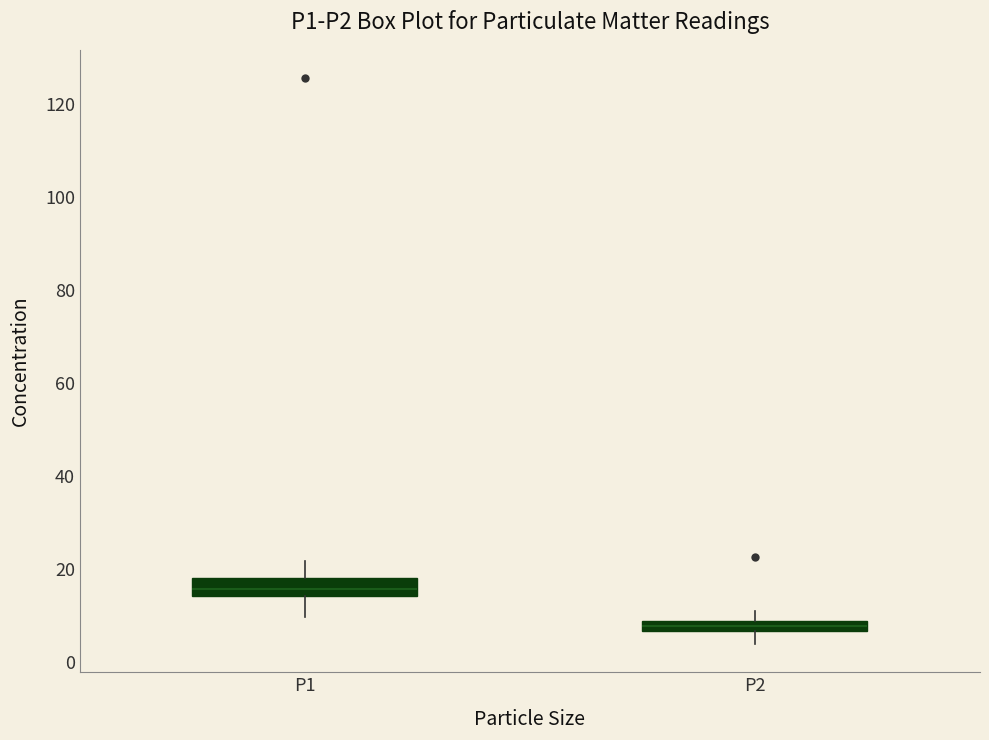

Where is the upper edge of the box for P2 on the y-axis? The values are not printed on the chart, so give them approximately, as read against the axis.

8